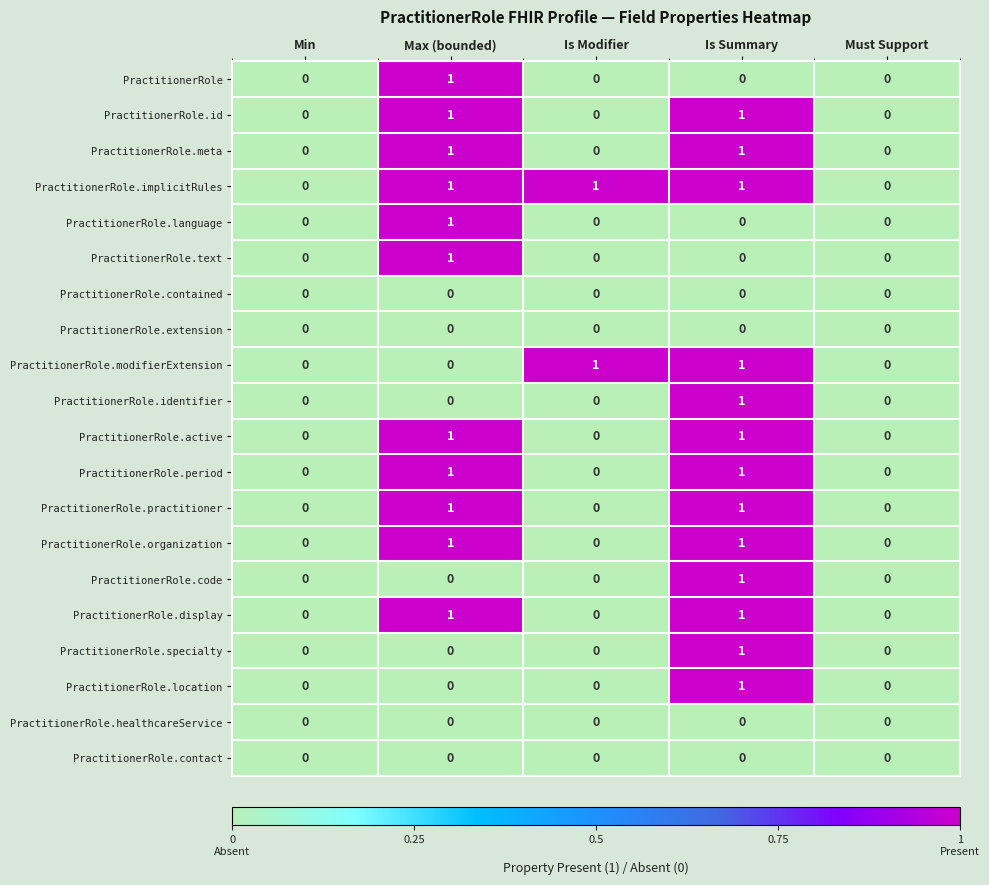

How many PractitionerRole.language values are between 0 and 1?

5